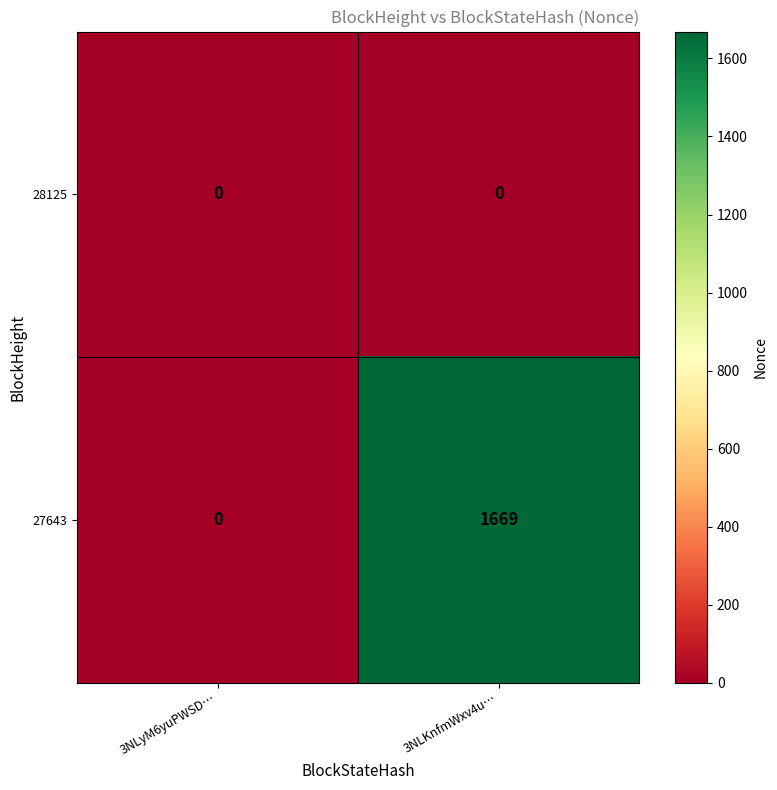

Reading left to right, transcribe all the data shown in this chart.

28125: 3NLyM6yuPWSD…=0	3NLKnfmWxv4u…=0
27643: 3NLyM6yuPWSD…=0	3NLKnfmWxv4u…=1669